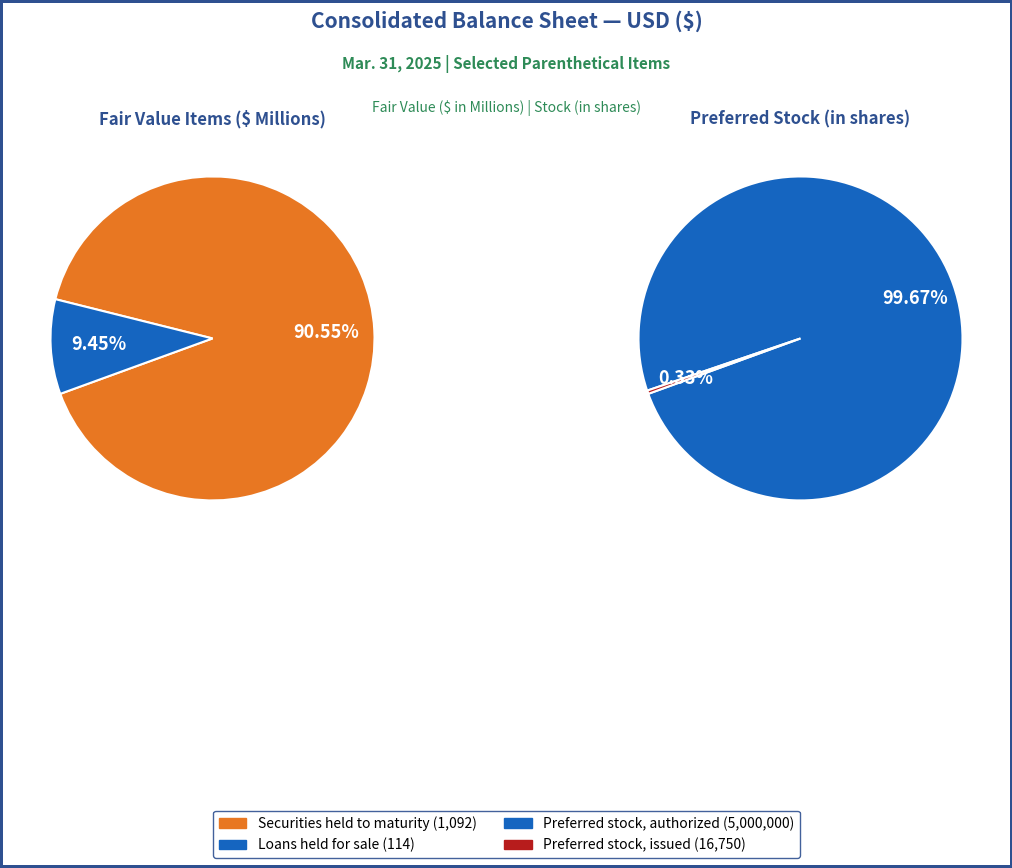

Rank the categories by value from highest to lowest.

Preferred stock, authorized (in shares), Preferred stock, issued (in shares), Securities held to maturity, fair value, Loans held for sale, fair value